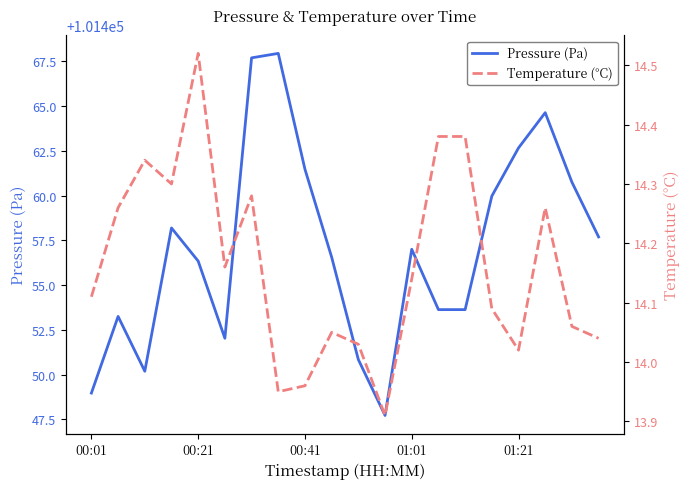

Which category has the lowest value in the Pressure (Pa) series?

11